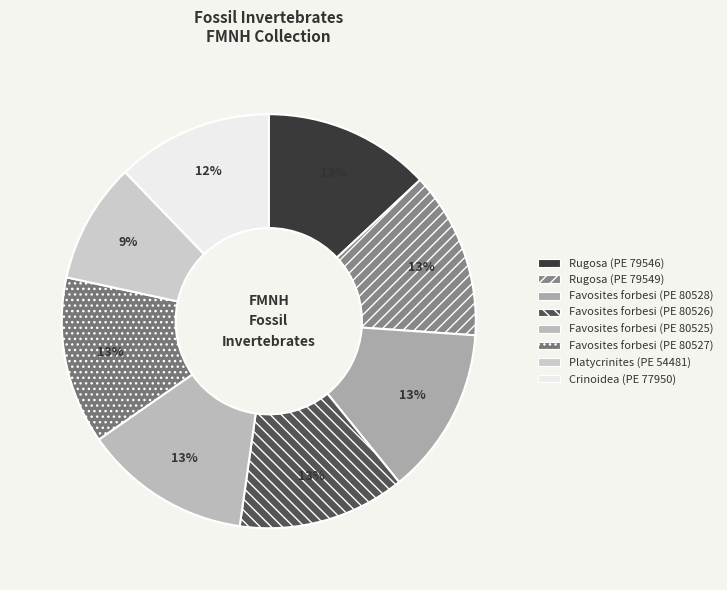

Count the number of slices in the pie.

8